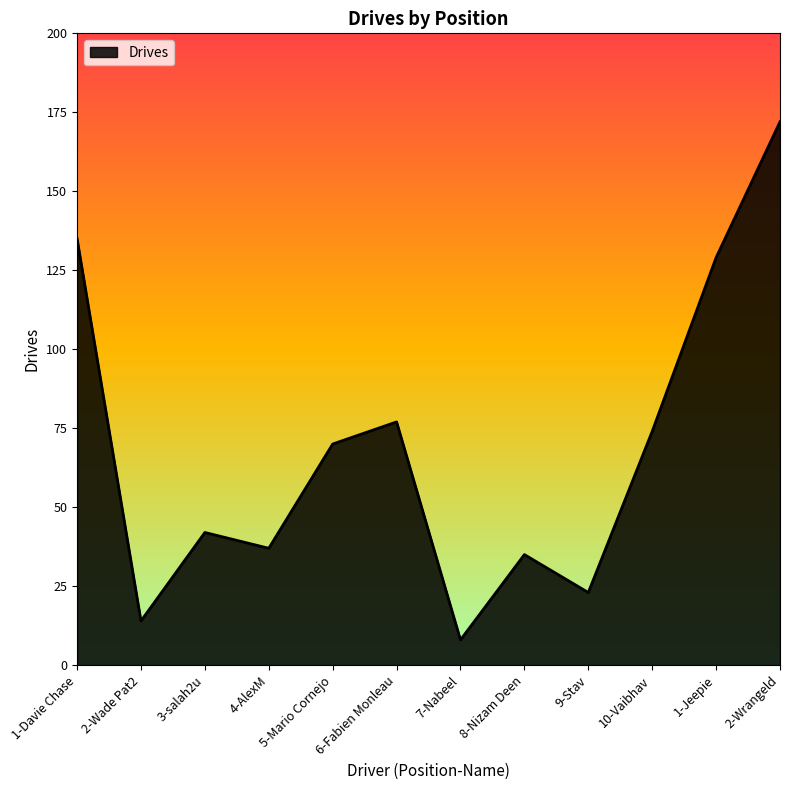

List the labels in order of value, smallest first.

7-Nabeel, 2-Wade Pat2, 9-Stav, 8-Nizam Deen, 4-AlexM, 3-salah2u, 5-Mario Cornejo, 10-Vaibhav, 6-Fabien Monleau, 1-Jeepie, 1-Davie Chase, 2-Wrangeld